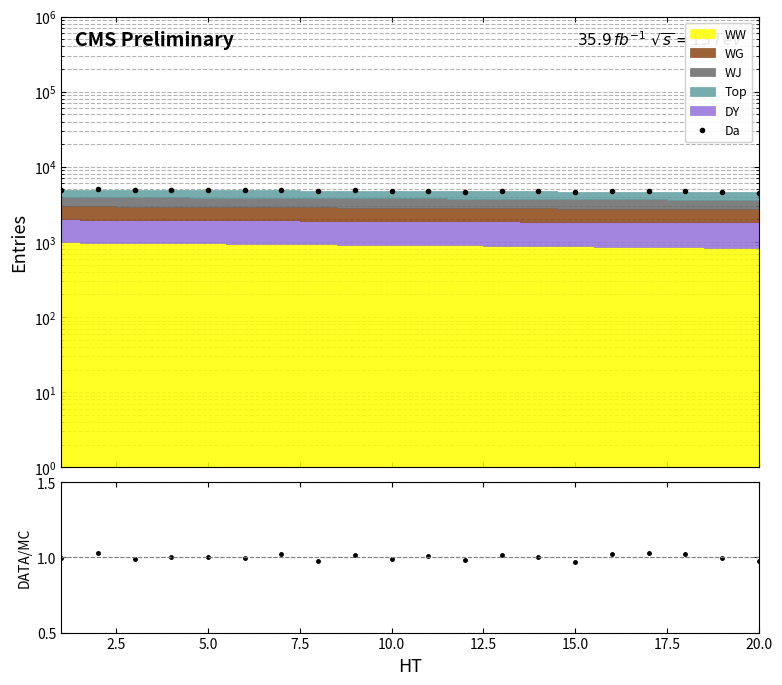

In DATA/MC, how many points are lower than both neighbors (excluding endpoints)?

6